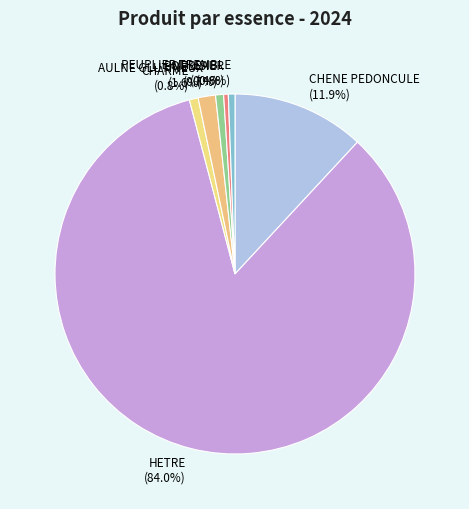

What is the largest slice in the pie chart?

HETRE